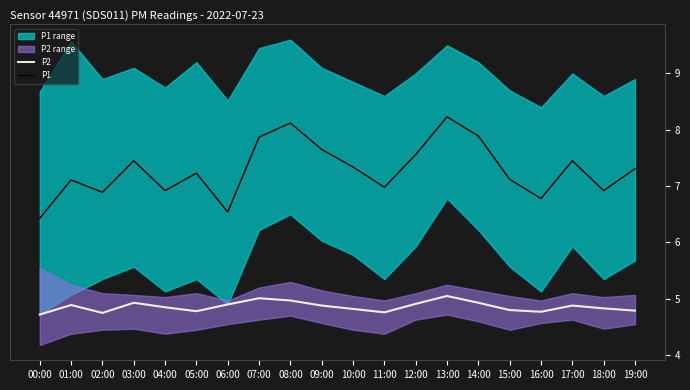

The P2 series shows 1.5 at 05:00. True or false?

False